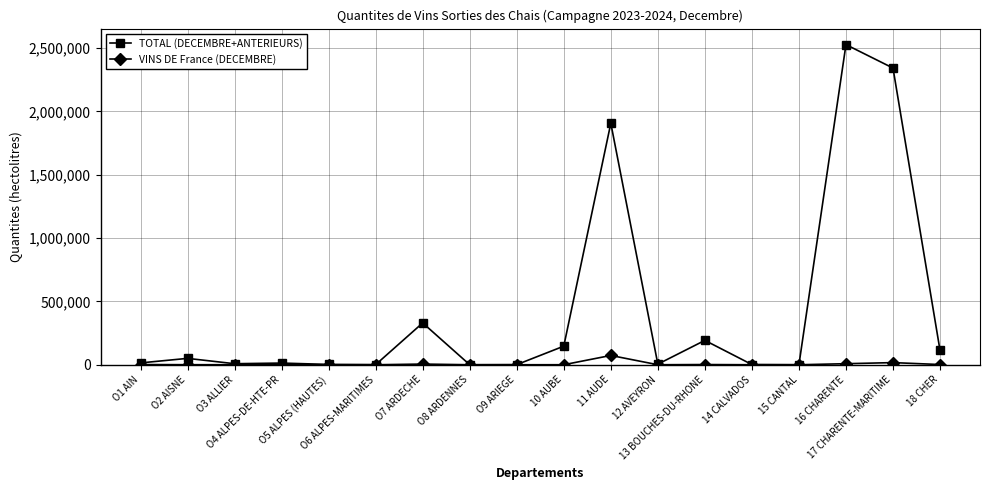

What is the approximate value of TOTAL (DECEMBRE+ANTERIEURS) at 16 CHARENTE, to the nearest 100?

2526500